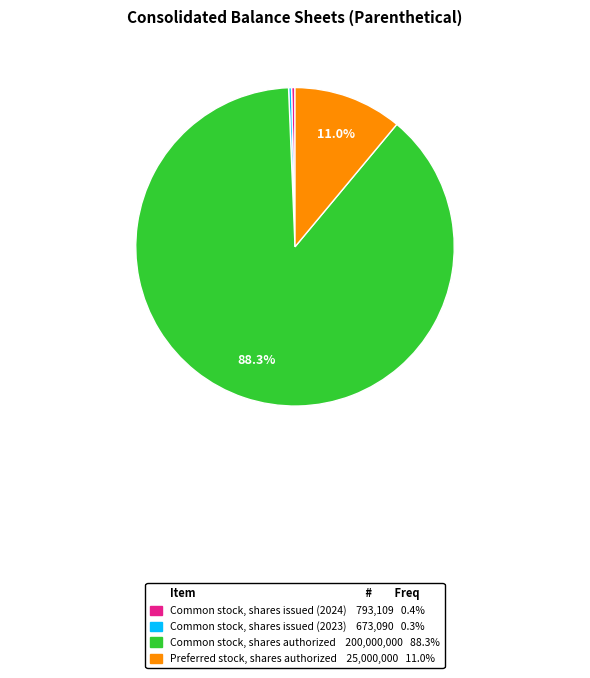

How many slices are in this pie chart?

4